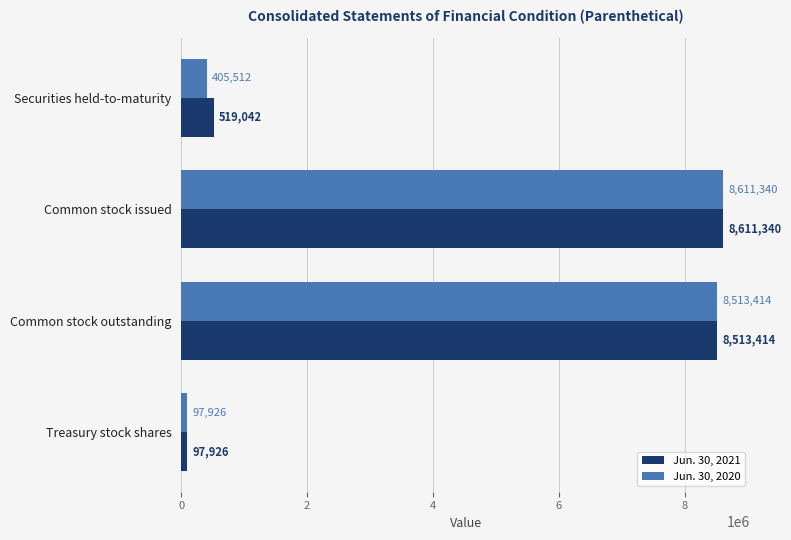

Rank the categories by Jun. 30, 2021 value from highest to lowest.

Common stock issued, Common stock outstanding, Securities held-to-maturity, Treasury stock shares